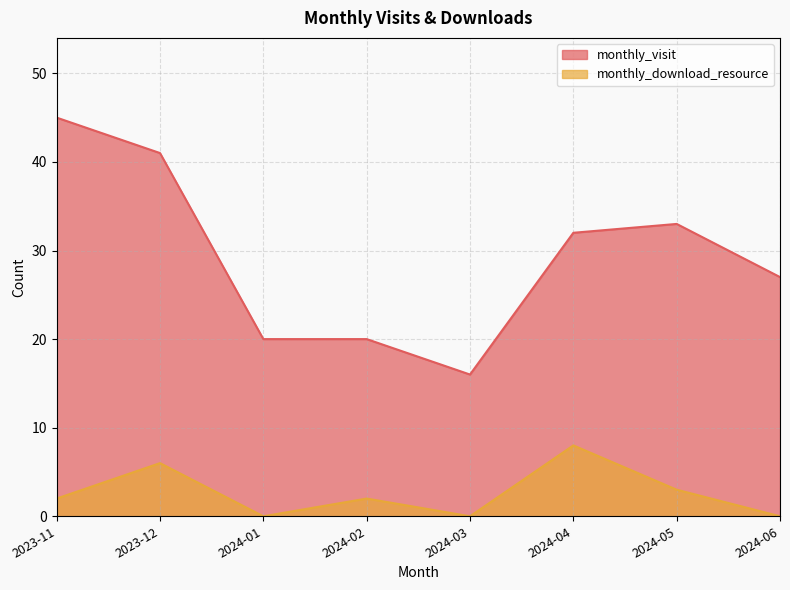

True or false: monthly_visit and monthly_download_resource intersect in this chart.

False